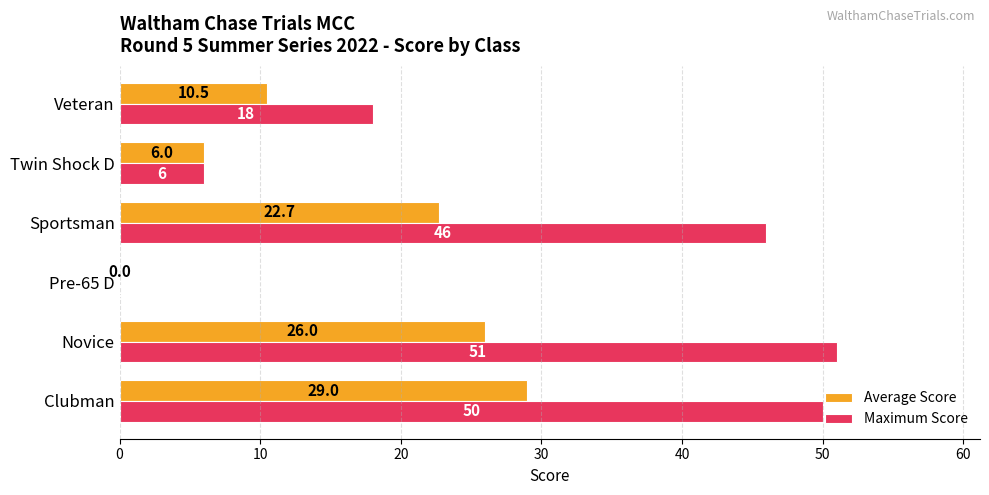

At which label does Maximum Score reach its peak?

Novice